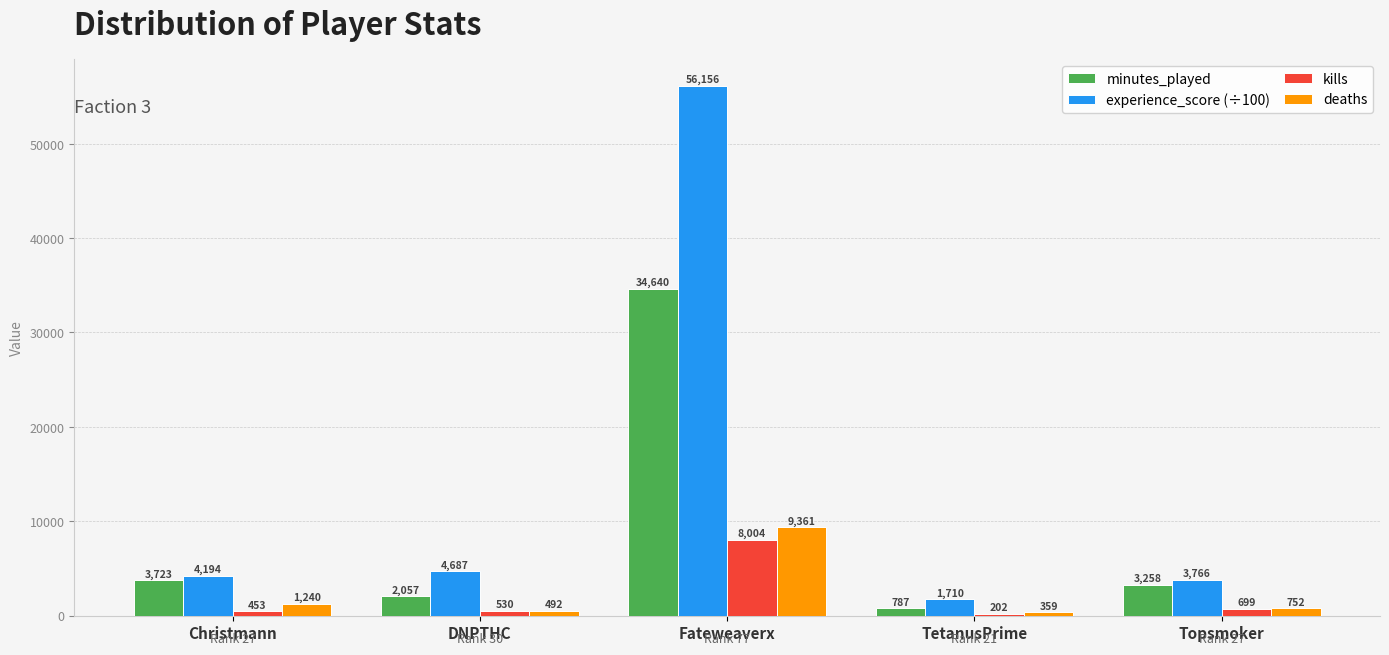

What is the sum of all kills values?

9888.0